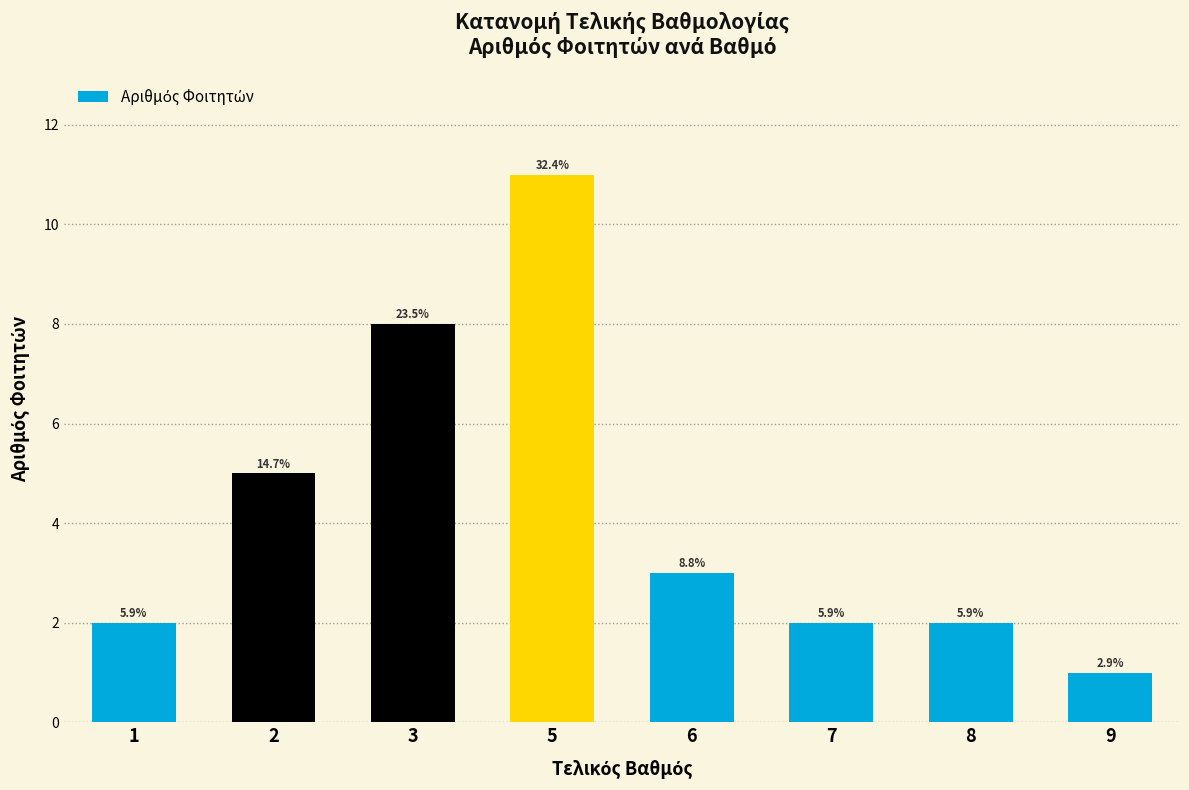

List the labels in order of value, largest first.

5, 3, 2, 6, 1, 7, 8, 9